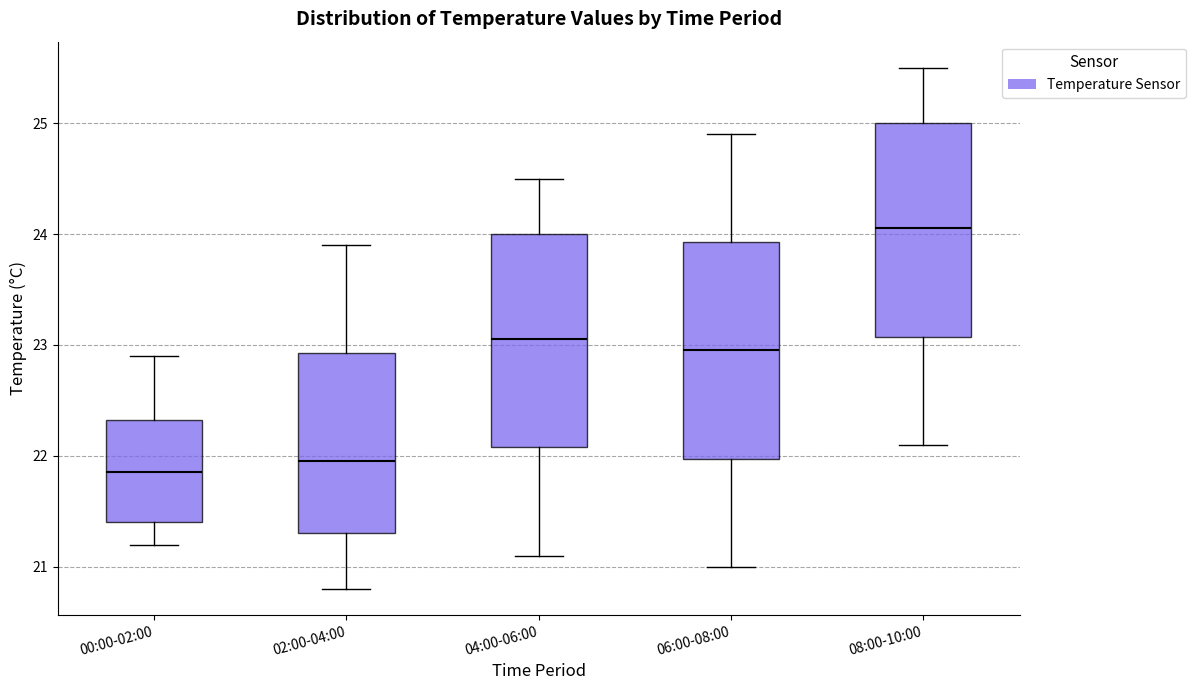

Reading left to right, transcribe this box plot: for each box, give where its median line is, the range the box spans, and where its two whiskers end, as read against the y-axis. The values are not printed on the chart, so give them approximately, as read against the axis.

00:00-02:00: median 21.9, box 21.4 to 22.3, whiskers 21.2 to 22.9
02:00-04:00: median 22.0, box 21.3 to 22.9, whiskers 20.8 to 23.9
04:00-06:00: median 23.1, box 22.1 to 24.0, whiskers 21.1 to 24.5
06:00-08:00: median 23.0, box 22.0 to 23.9, whiskers 21.0 to 24.9
08:00-10:00: median 24.1, box 23.1 to 25.0, whiskers 22.1 to 25.5